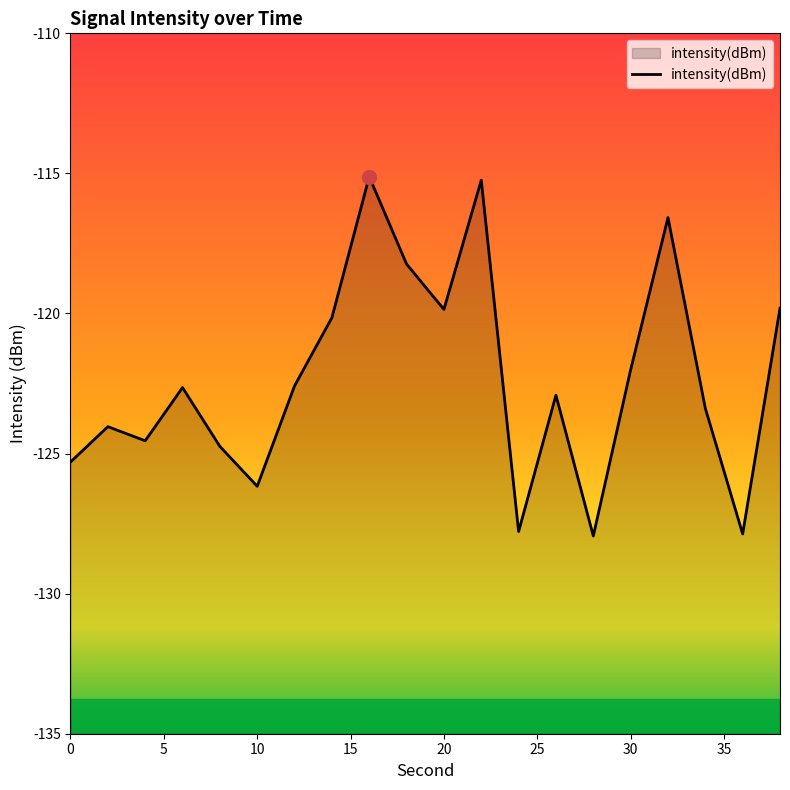

How many interior local peaks (higher than both neighbors) does the data have?

6